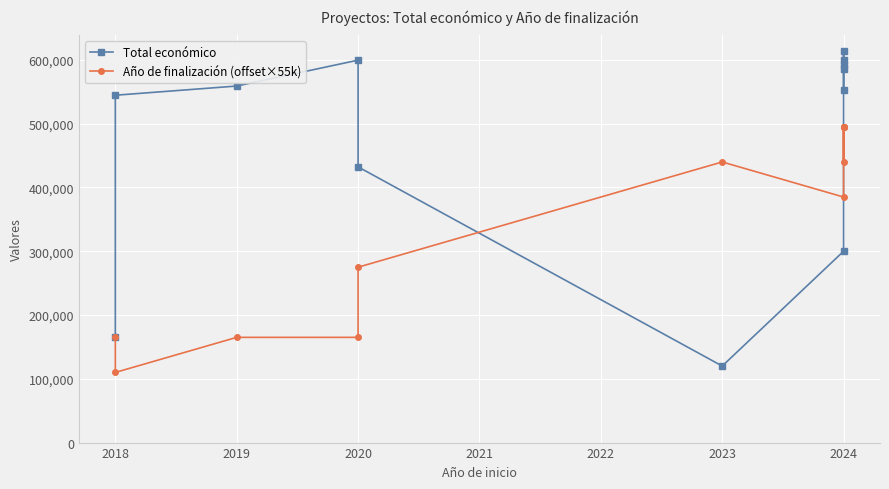

The value of Total económico at 2024 is 304392. True or false?

False